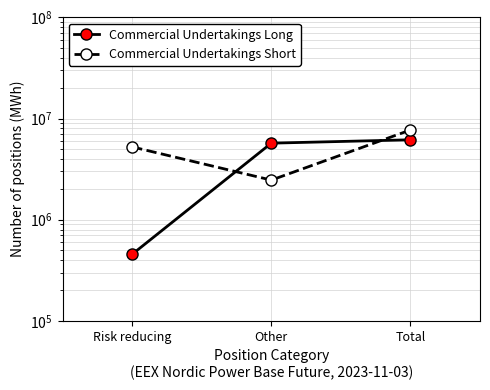

How many values in the Commercial Undertakings Long series are below 5714558?

1